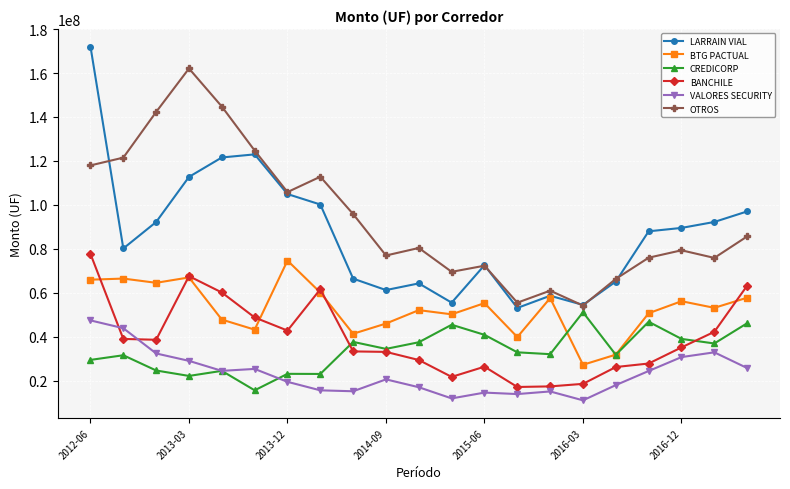

What is the minimum value shown in the chart?

11096538.5